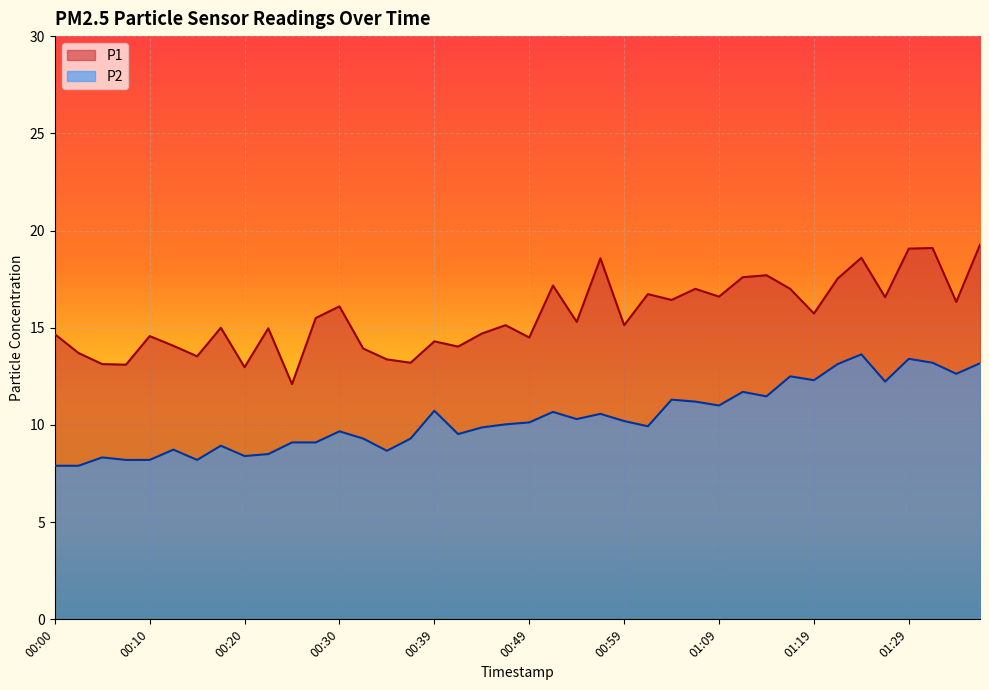

What is the minimum value shown in the chart?

7.9